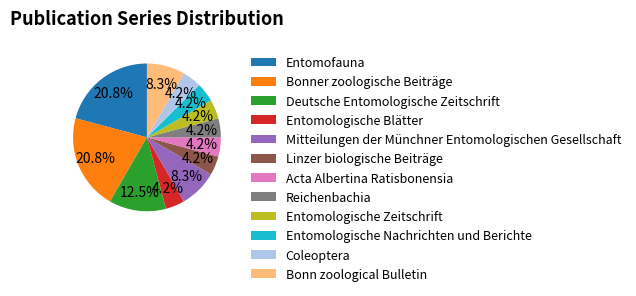

Is it true that Entomofauna is 13% of the pie?

False